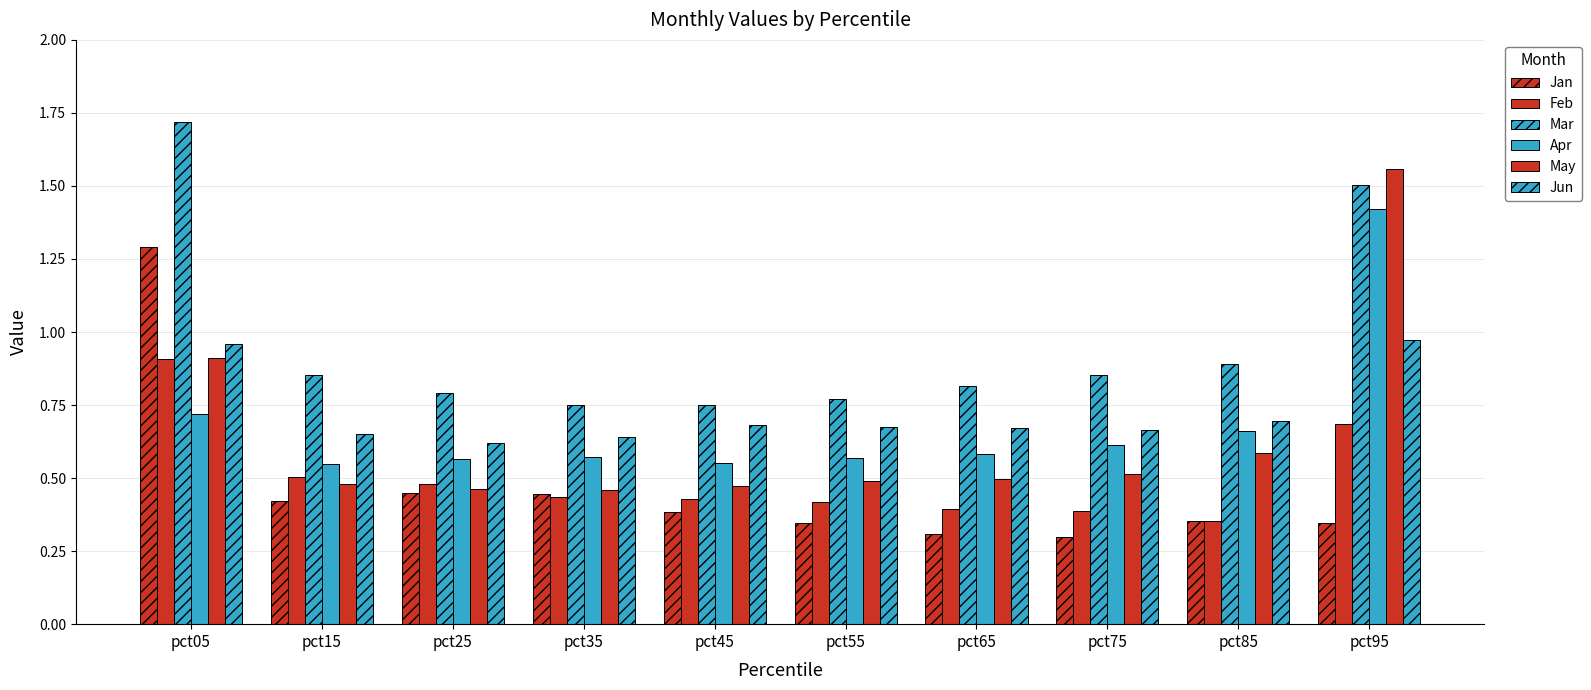

What is the value of the May bar at the 7th from the left?

0.5